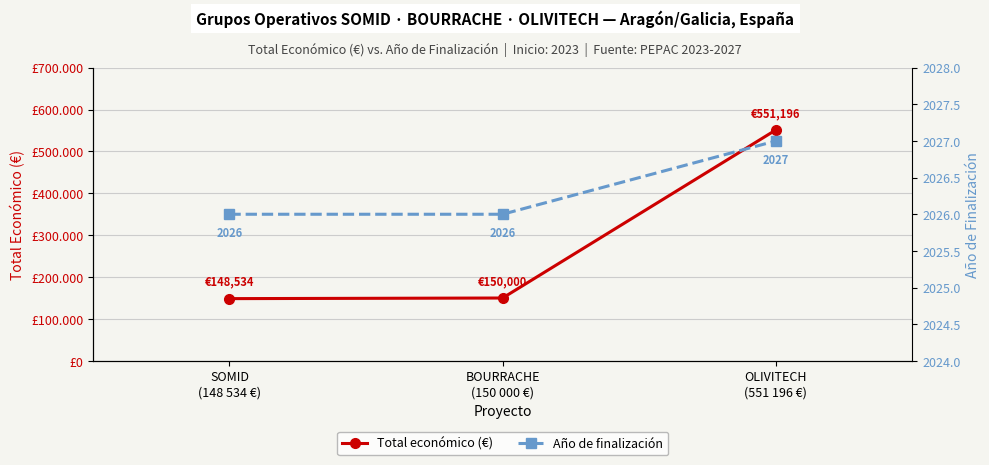

Is the value of Total económico (€) at SOMID
(148 534 €) greater than the value of Año de finalización at BOURRACHE
(150 000 €)?

Yes